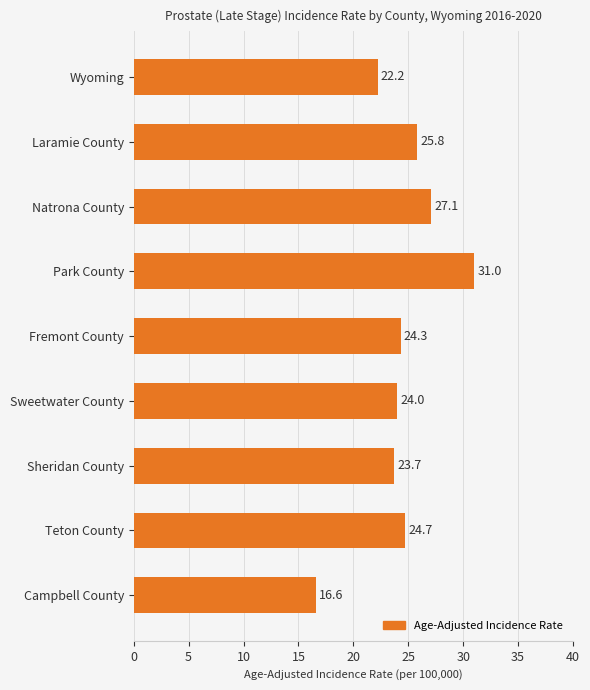

What is the ratio of the value at Fremont County to the value at Park County?

0.8